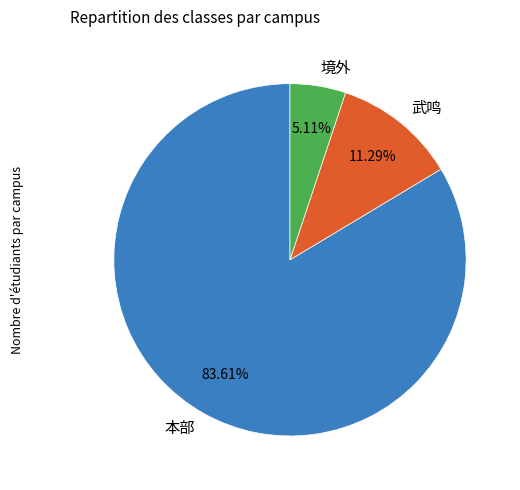

To the nearest percent, what is the difference between the largest and smallest slice percentages?

78%